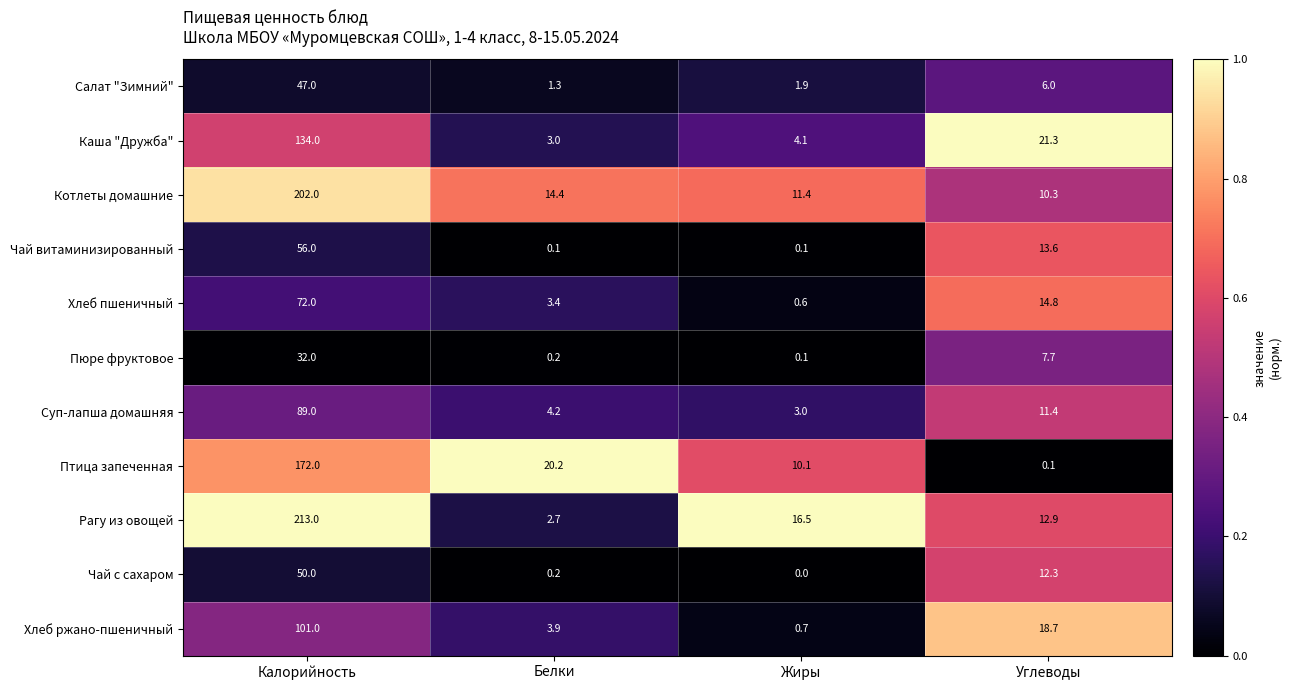

What is the sum of all Чай с сахаром values?

62.5